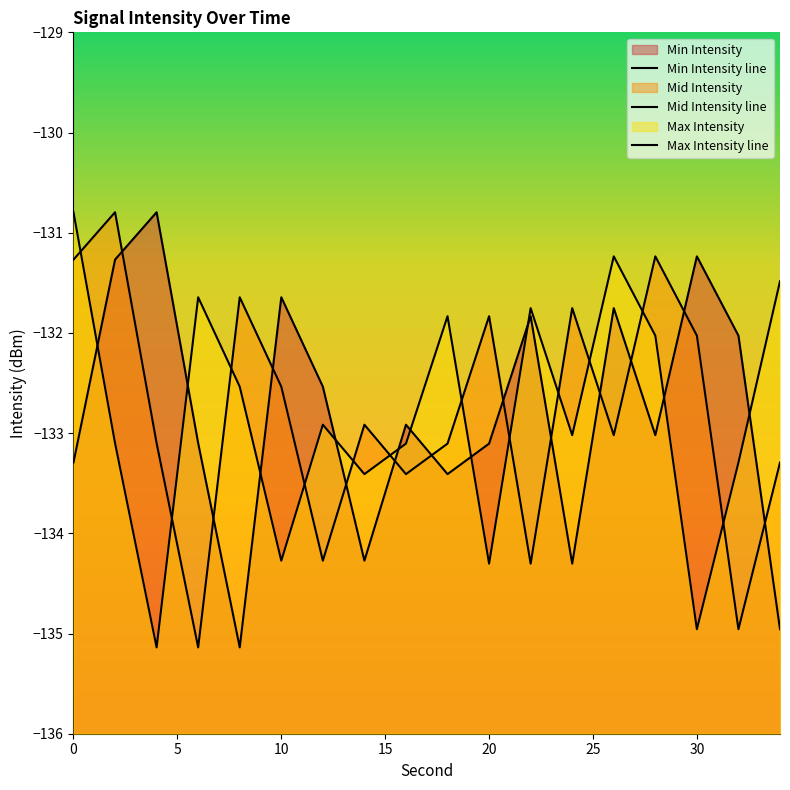

The value of Max Intensity line at 14 is -202.8. True or false?

False